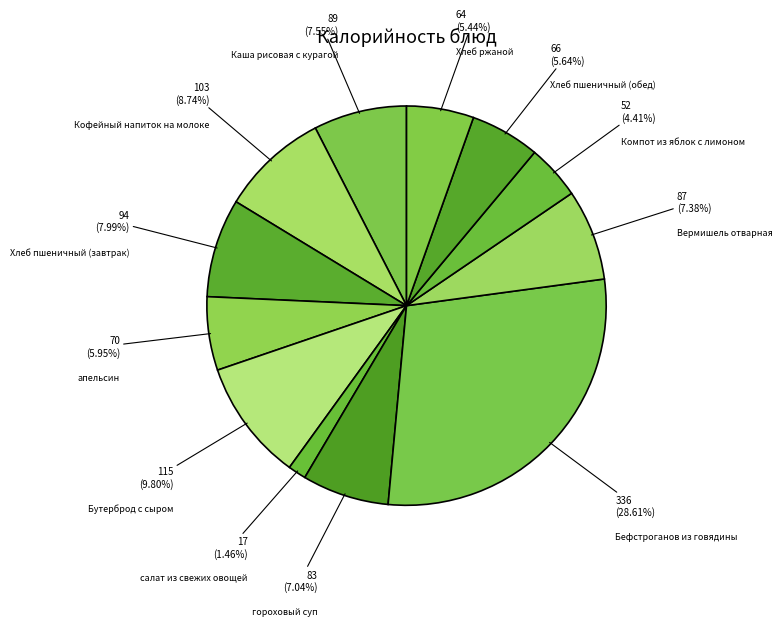

Does any single category account for the majority?

No